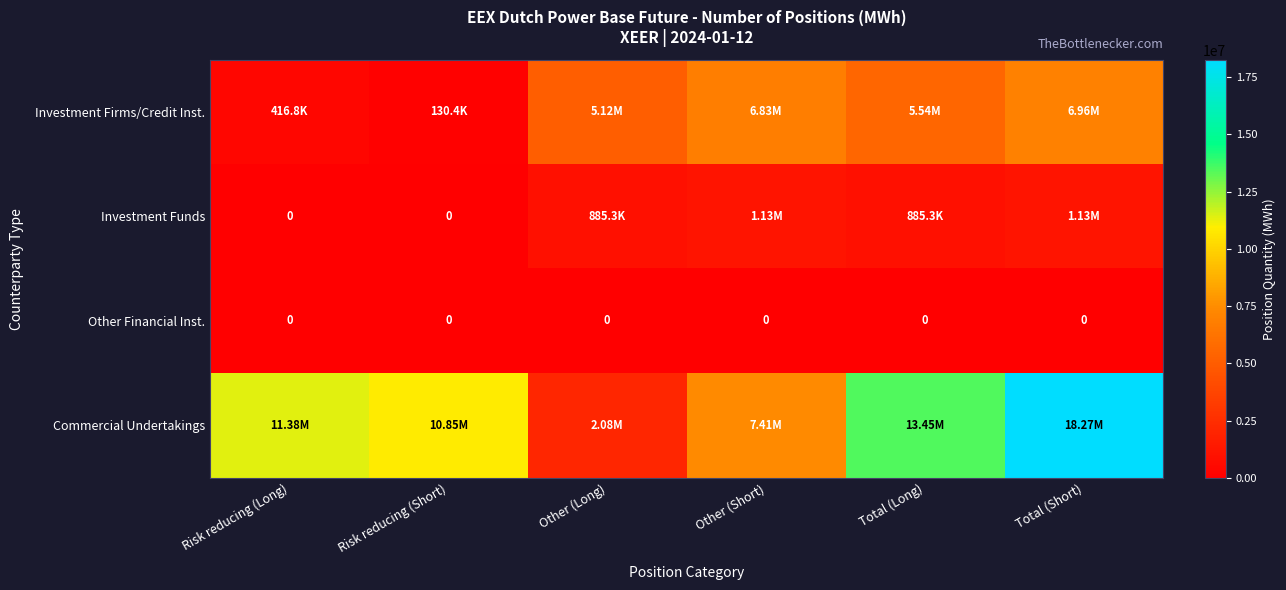

What is the maximum value shown in the chart?

18268231